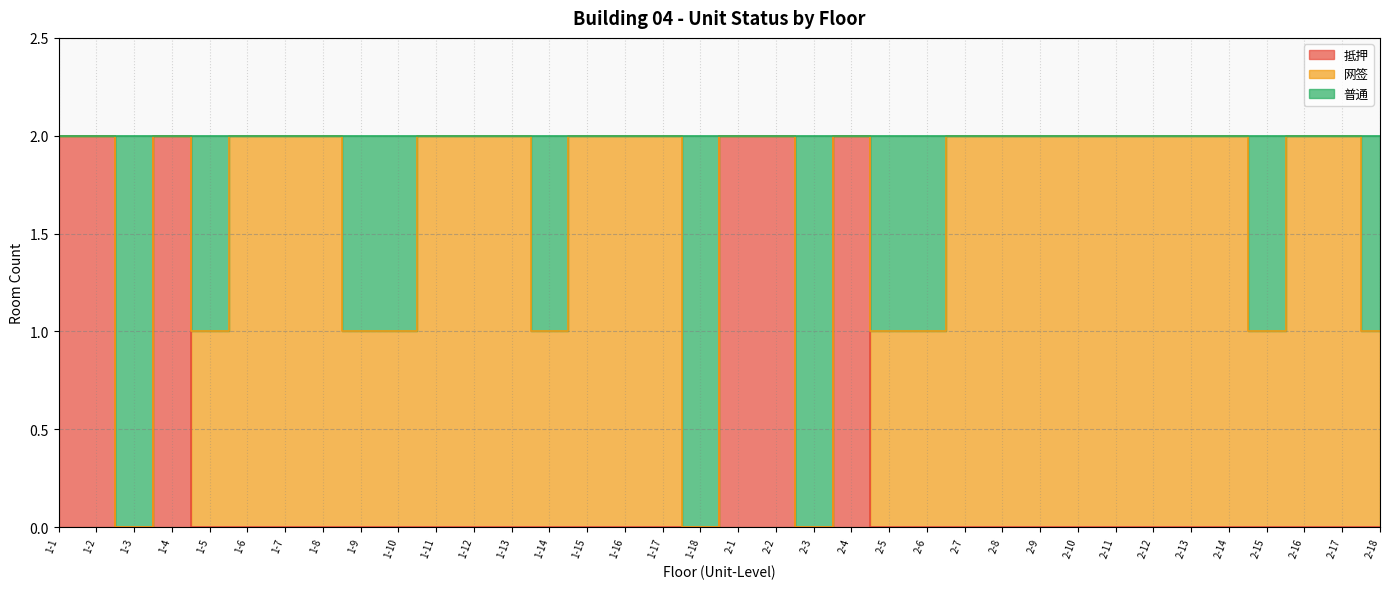

The 抵押 series shows 2 at 2-1. True or false?

True